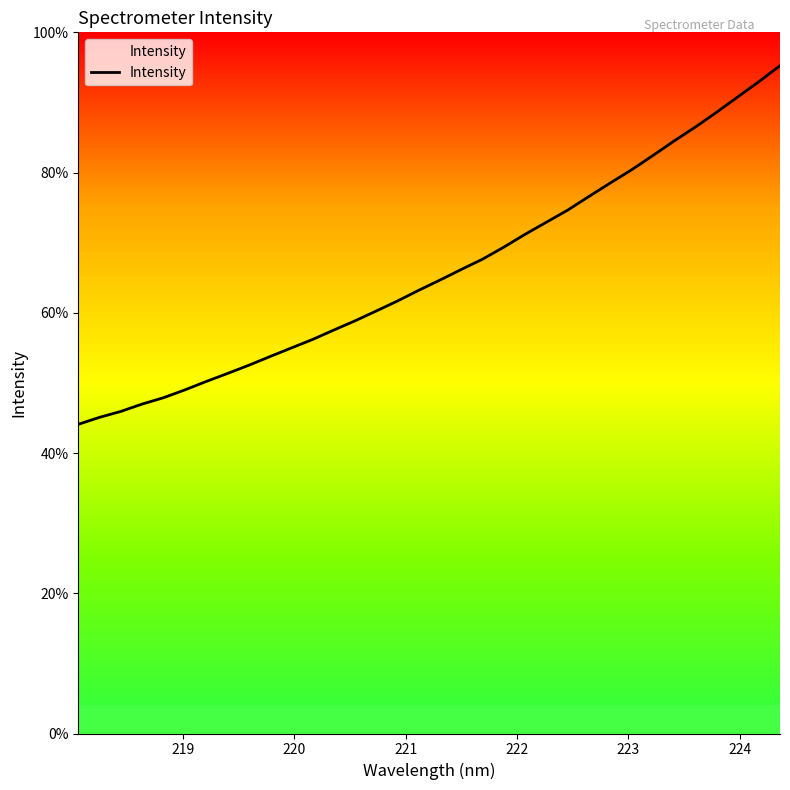

How many lines are shown in the chart?

1